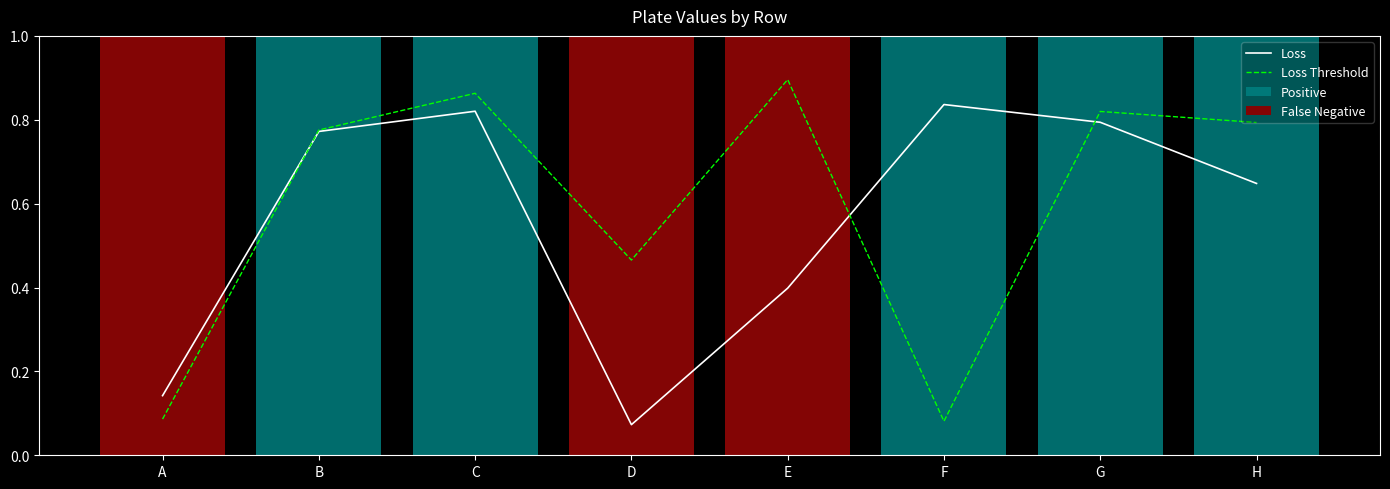

What is the highest value of the Loss series?

0.8